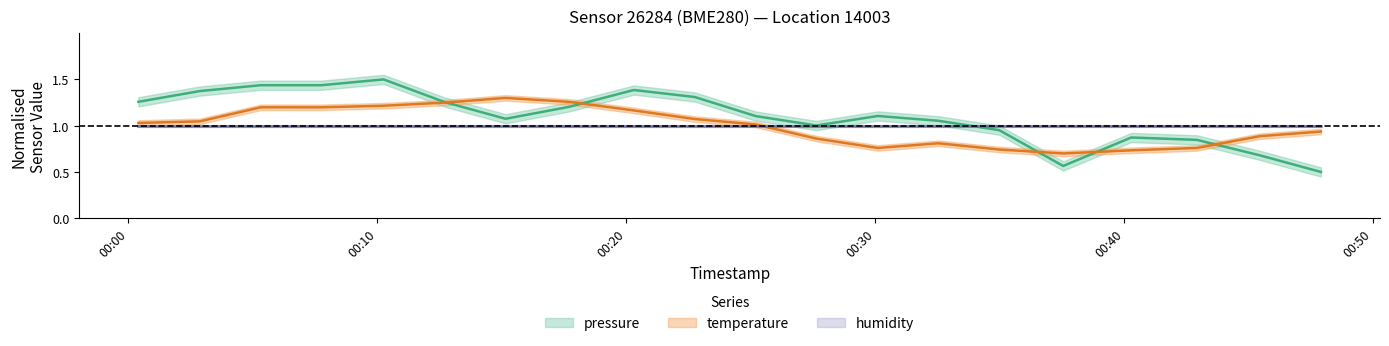

How many data points in temperature are above 1?

11